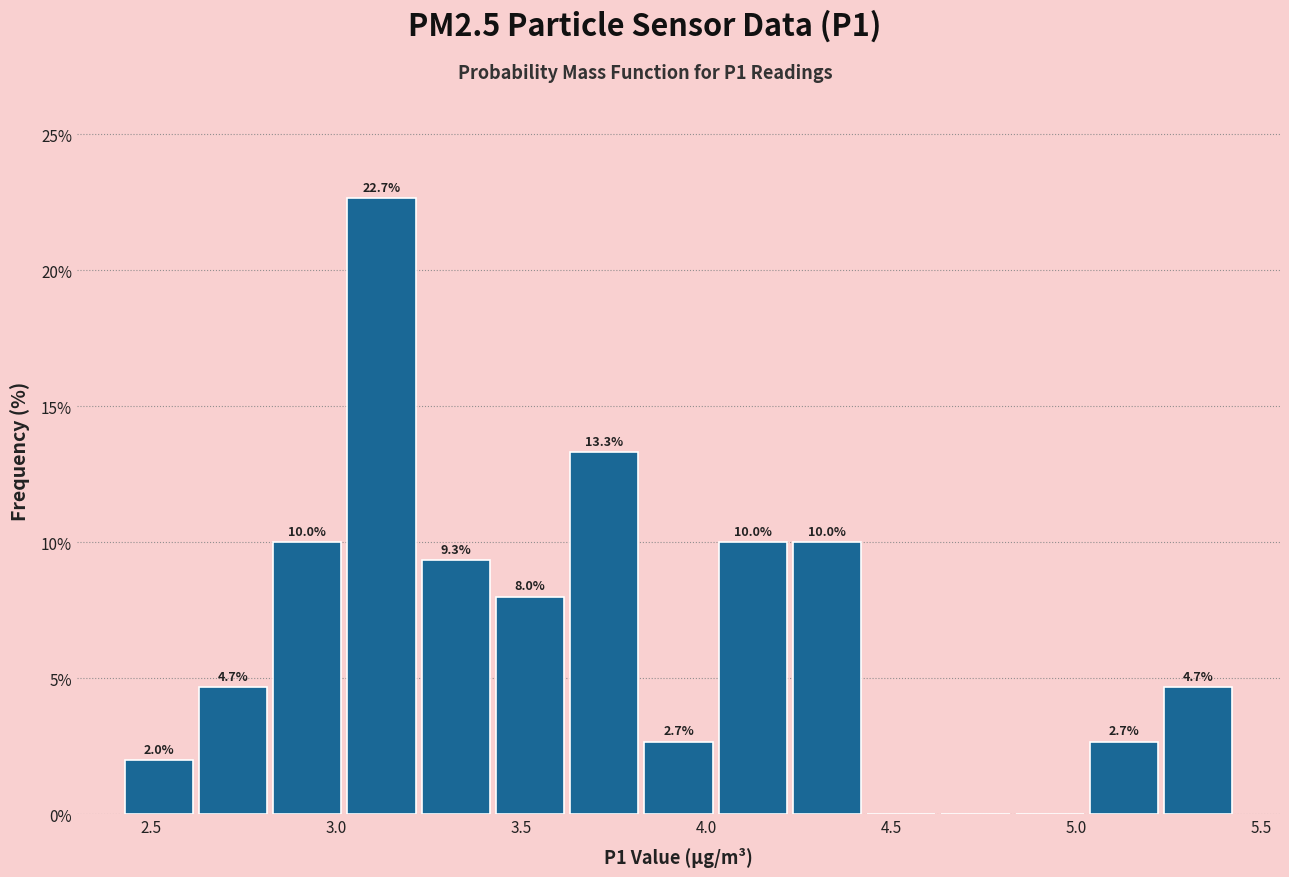

Over which range of the x-axis is the bar tallest?

3.00 to 3.20